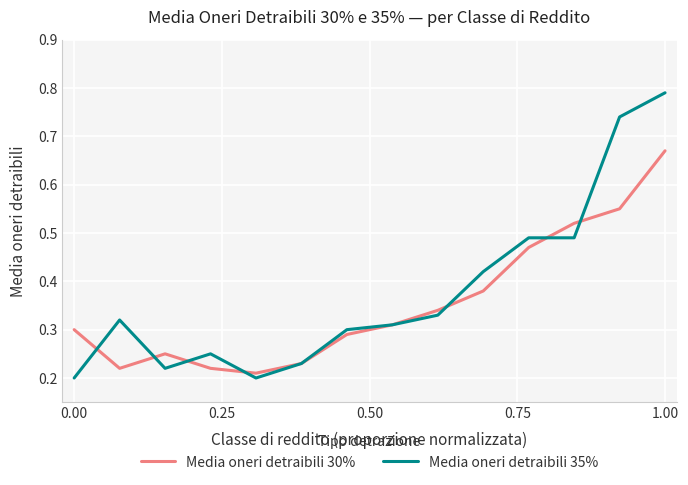

List the series in order of their peak value, highest first.

Media oneri detraibili 35%, Media oneri detraibili 30%